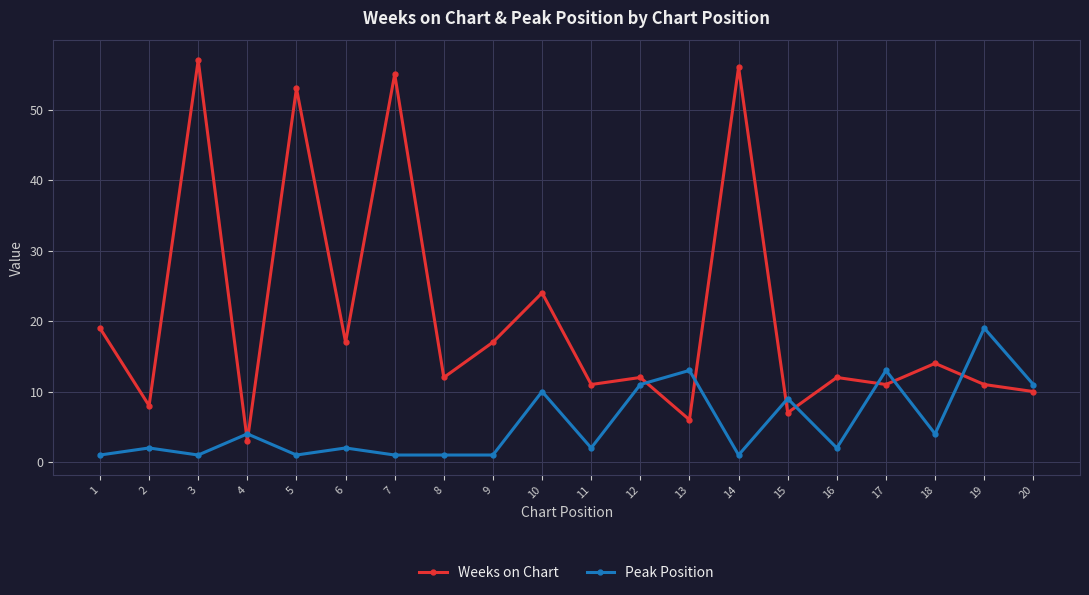

Where do Peak Position and Weeks on Chart first cross each other?

3 and 4